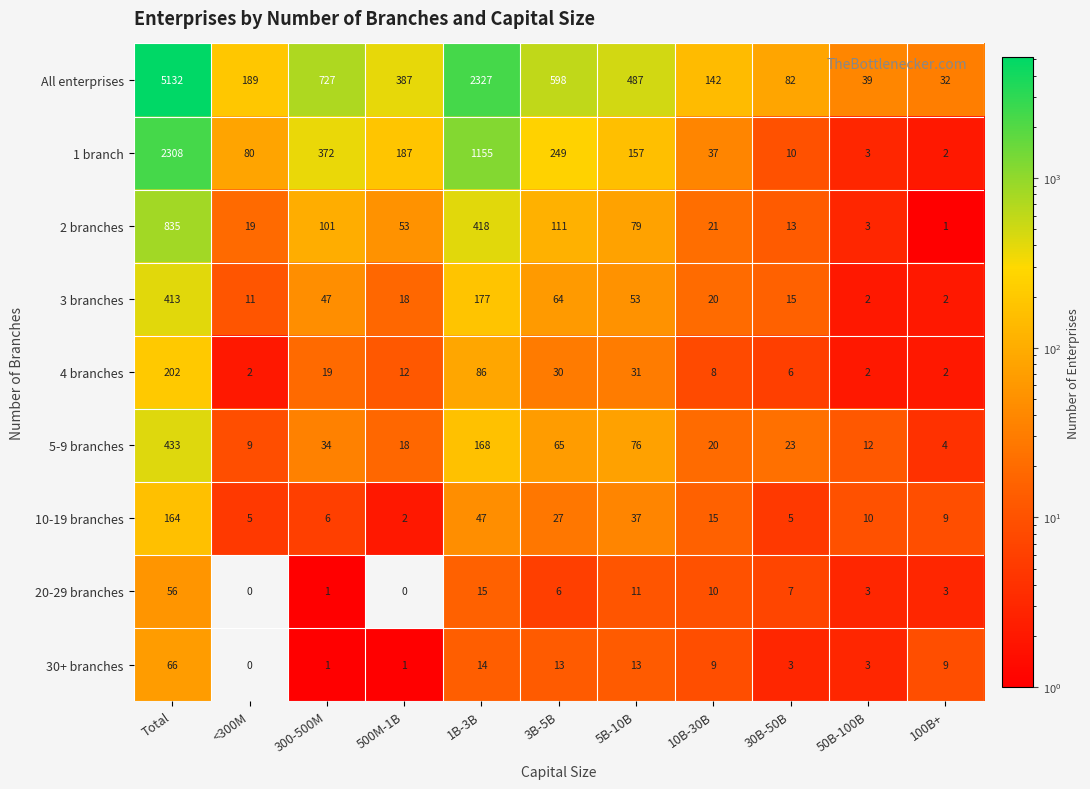

The 1 branch series shows 10 at 30B-50B. True or false?

True